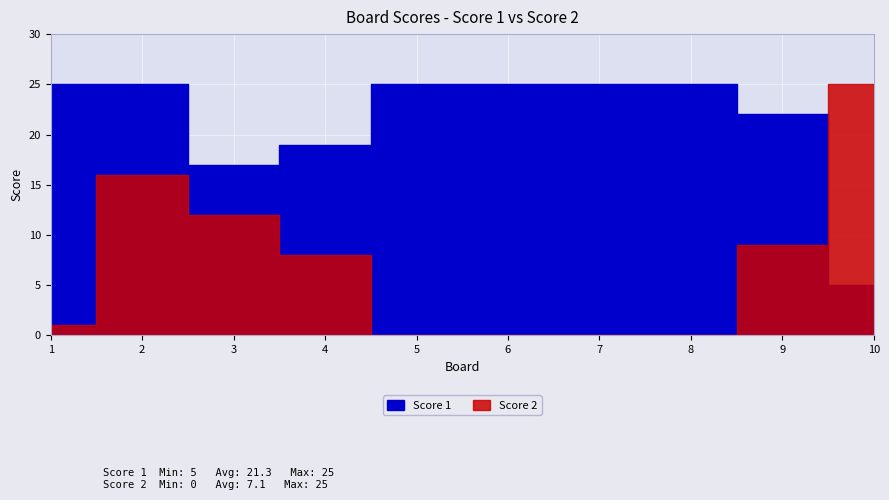

The Score 1 series shows 22 at 9. True or false?

True